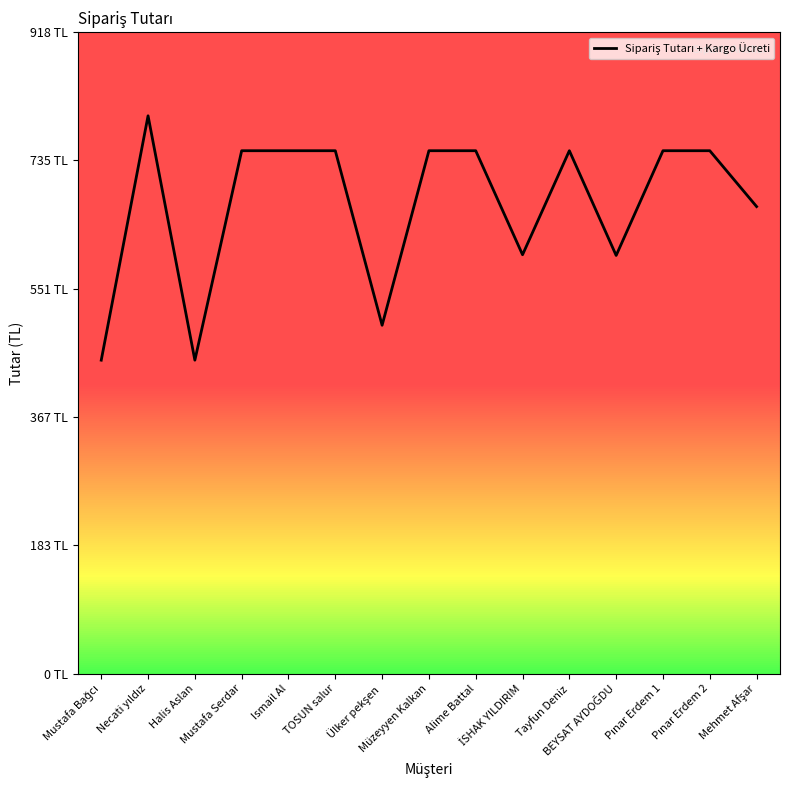

Reading left to right, extract all data points from this chart.

449	799	449	749	749	749	499	749	749	600	749	599	749	749	669